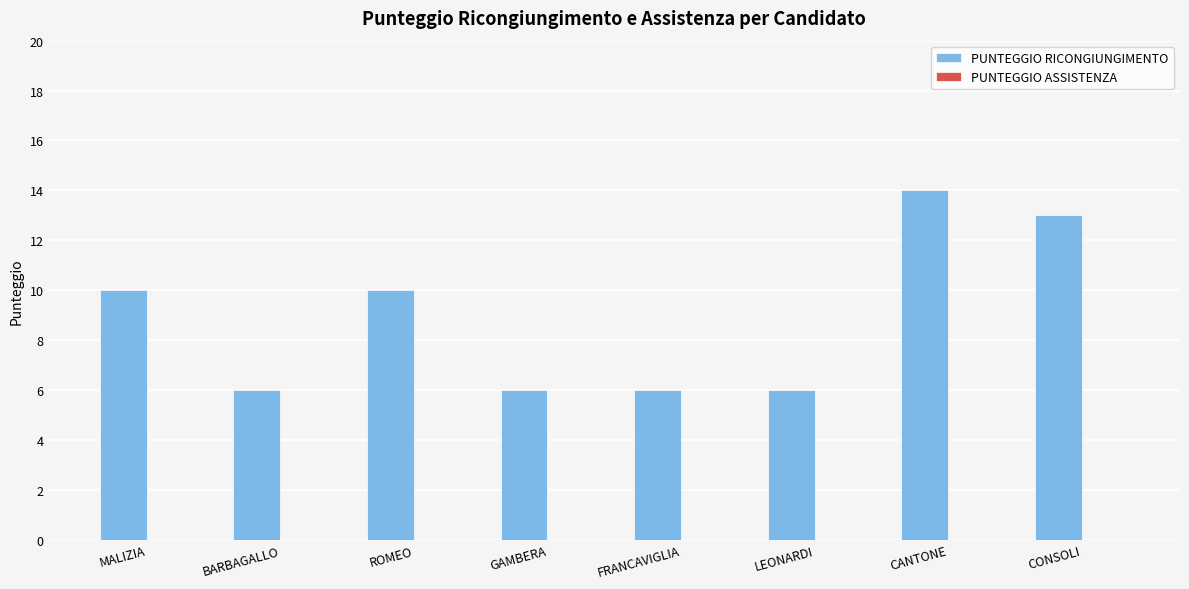

Reading left to right, list all the values displayed in this chart.

10	6	10	6	6	6	14	13